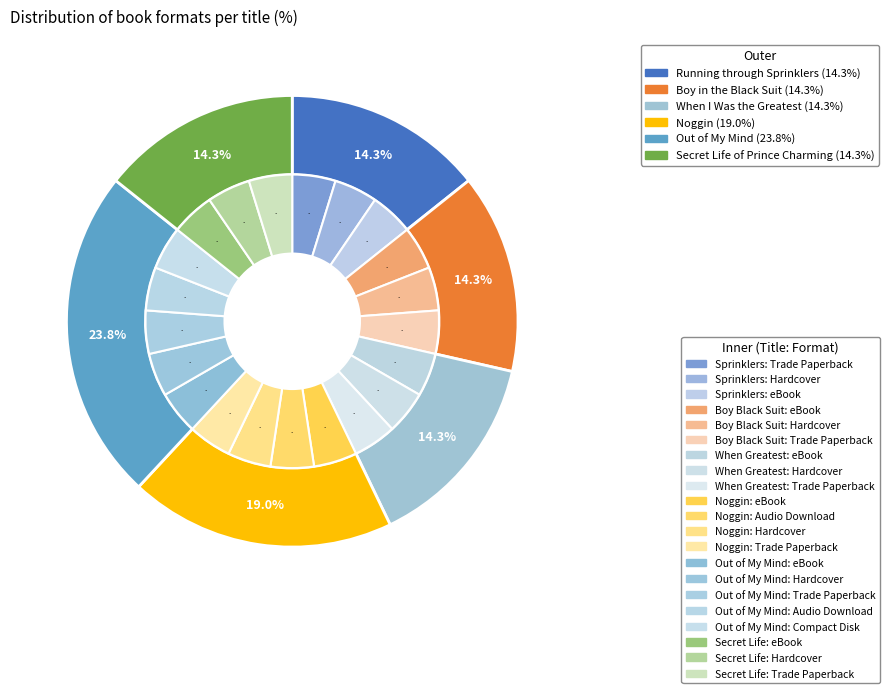

Combined, what portion of the pie is Boy in the Black Suit and Noggin?

33.3%